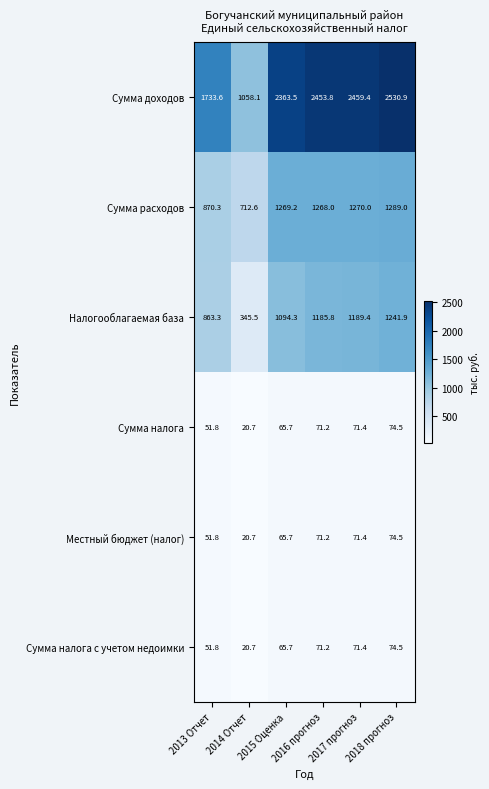

Which series has the largest range (max minus min)?

Сумма доходов